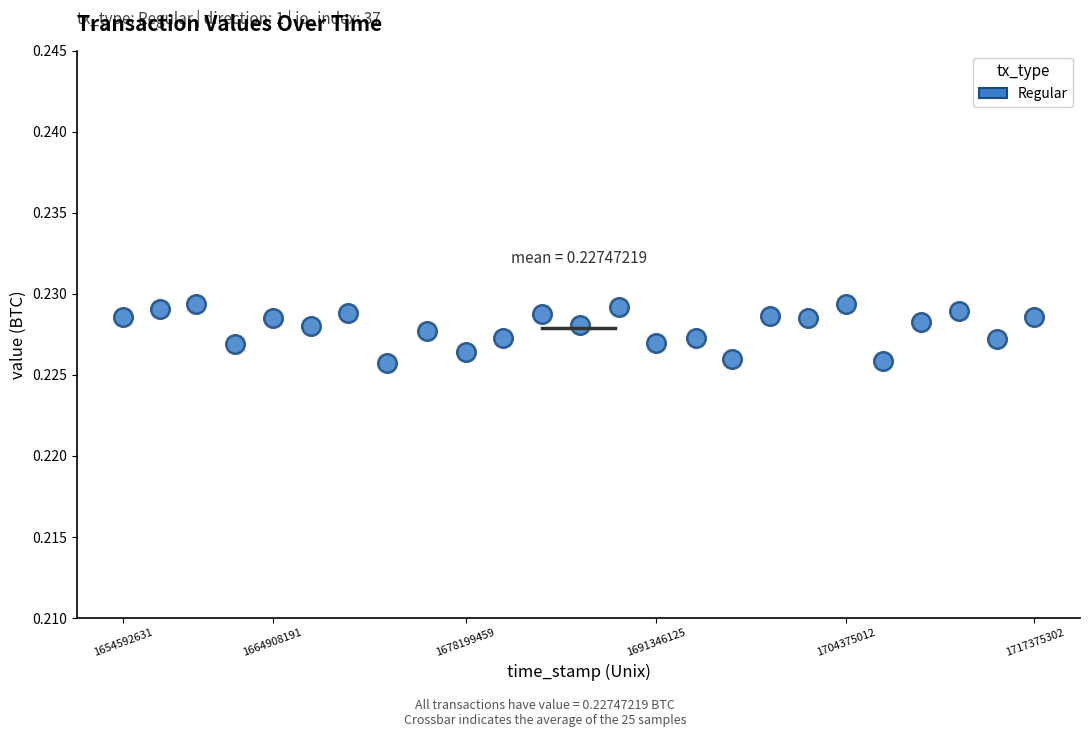

What is the range of X values (max minus min)?

62782671.0